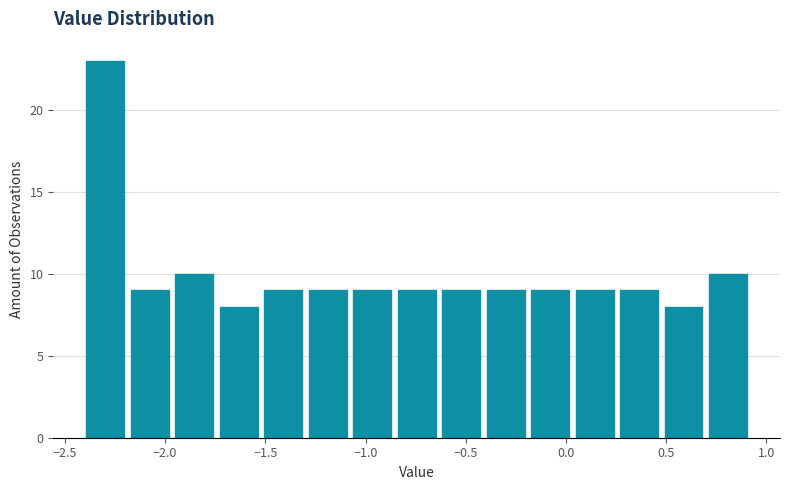

Reading left to right, list every bar in this chart as the range it spans on the x-axis followed by its height. Neither the bar edges nor the heights are printed on the chart, so give them approximately, as read against the axes.

-2.40 to -2.20: 23
-2.20 to -1.95: 9
-1.95 to -1.75: 10
-1.75 to -1.50: 8
-1.50 to -1.30: 9
-1.30 to -1.10: 9
-1.10 to -0.85: 9
-0.85 to -0.65: 9
-0.65 to -0.40: 9
-0.40 to -0.20: 9
-0.20 to 0.05: 9
0.05 to 0.25: 9
0.25 to 0.50: 9
0.50 to 0.70: 8
0.70 to 0.90: 10